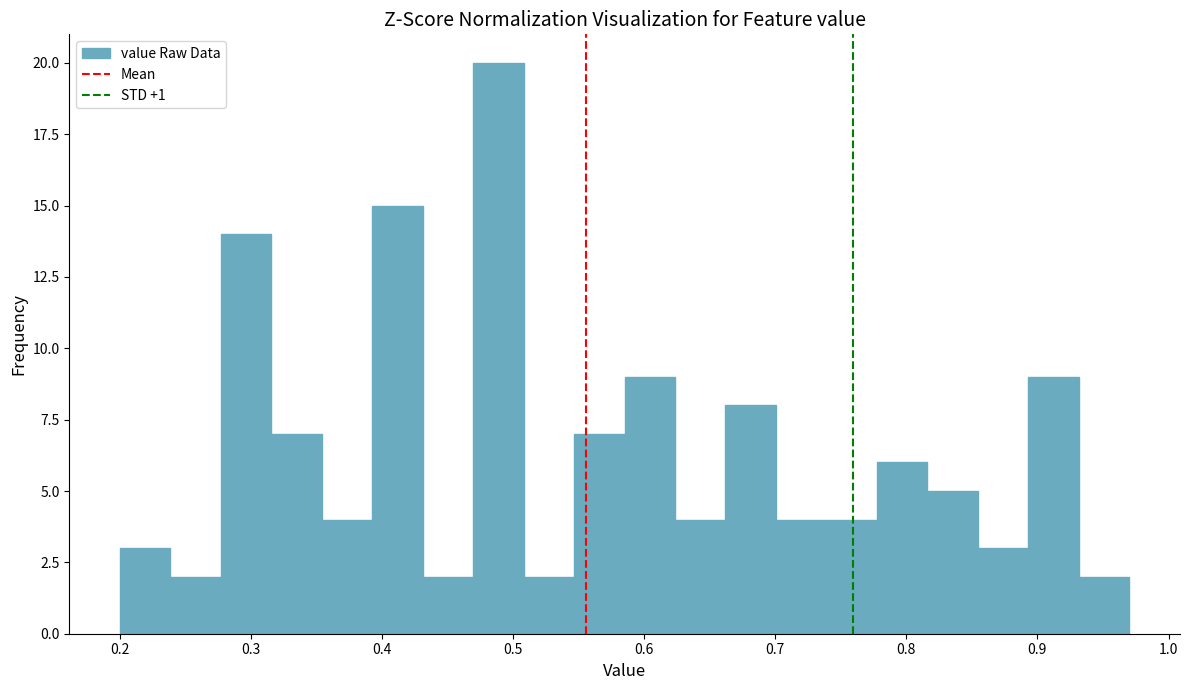

Read against the x-axis, roughly where is the centre of the tallest bar?

0.49